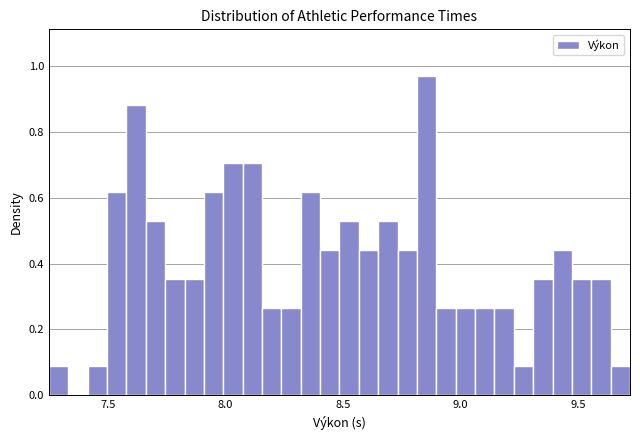

Around what value on the x-axis is the tallest bar? Give the approximate position of its centre, as read against the axis.

8.85